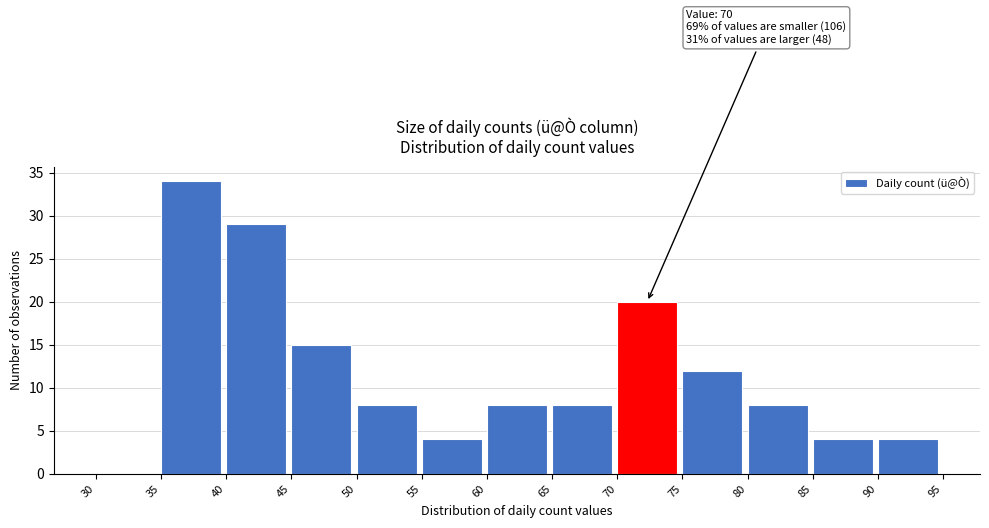

Over which range of the x-axis is the bar tallest?

35 to 40